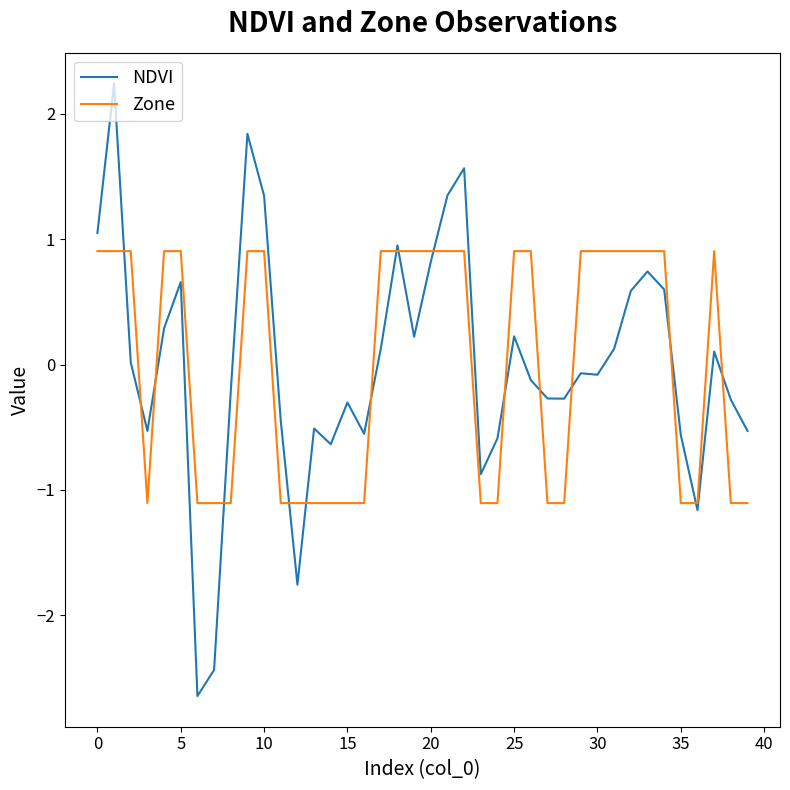

Which series ends up on top after the final intersection of Zone and NDVI?

NDVI